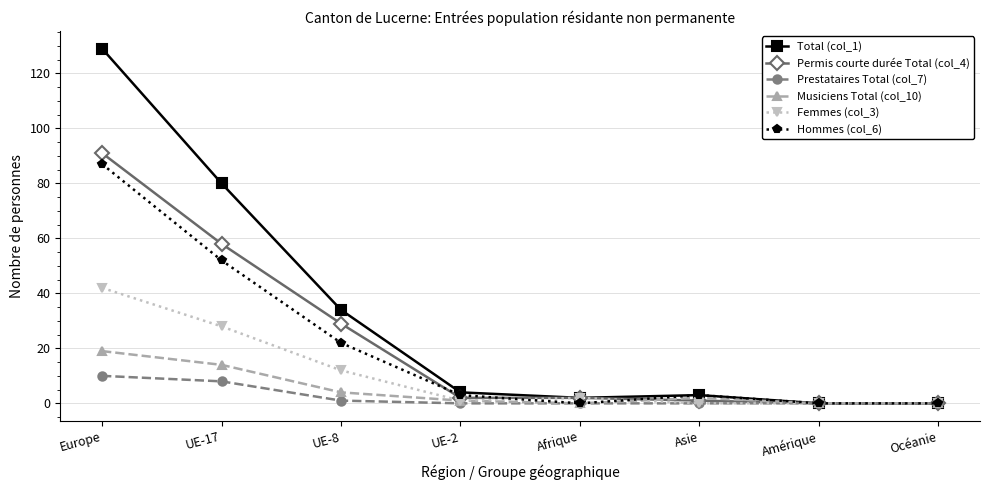

Is it true that Femmes (col_3) equals 2 at Afrique?

True